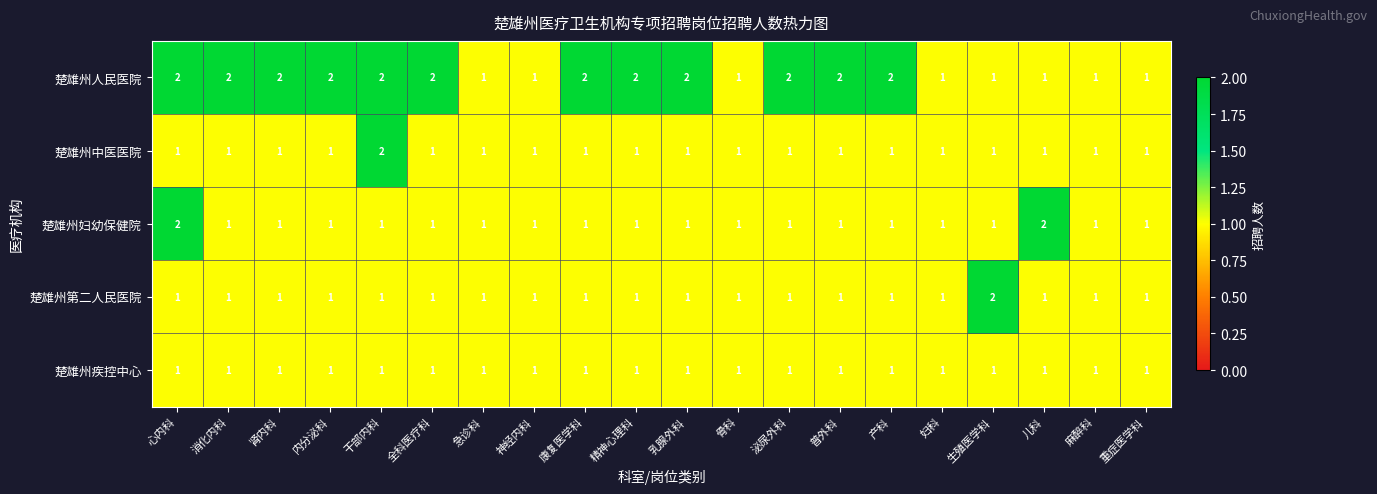

Is the value of 楚雄州疾控中心 at 儿科 greater than the value of 楚雄州人民医院 at 康复医学科?

No